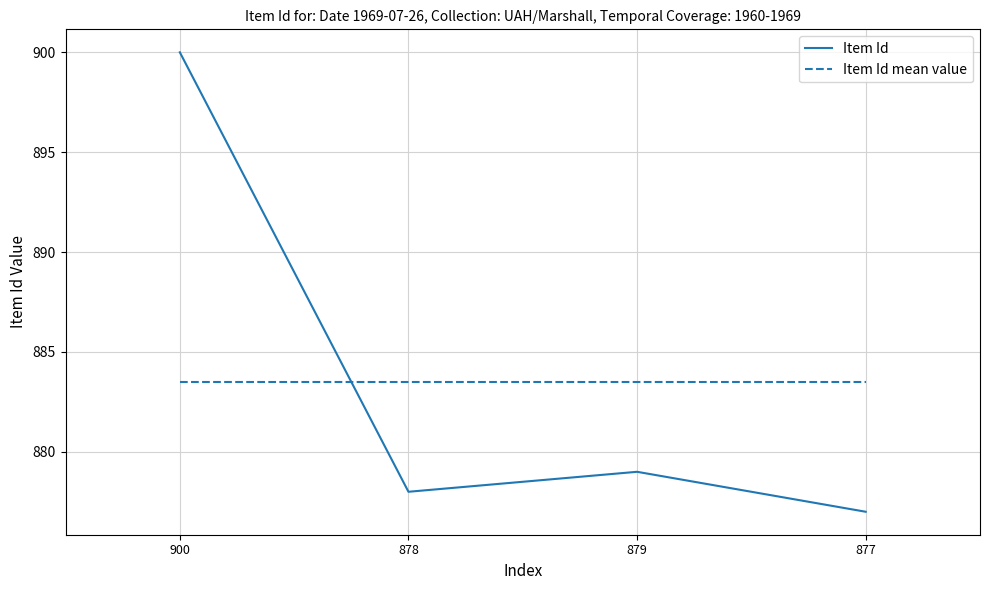

Count the number of data series in this chart.

2